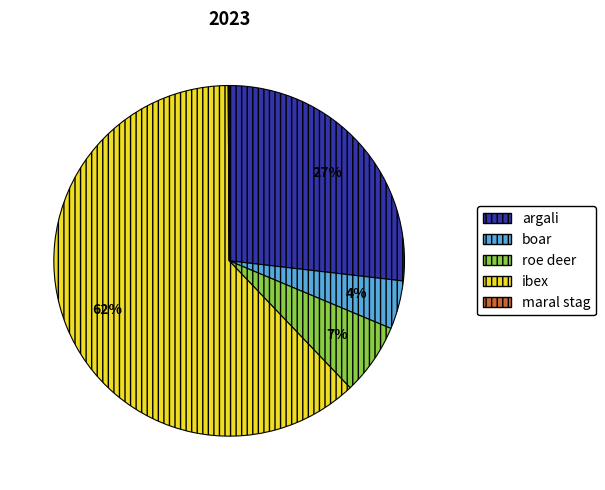

True or false: boar accounts for 4% of the total.

True